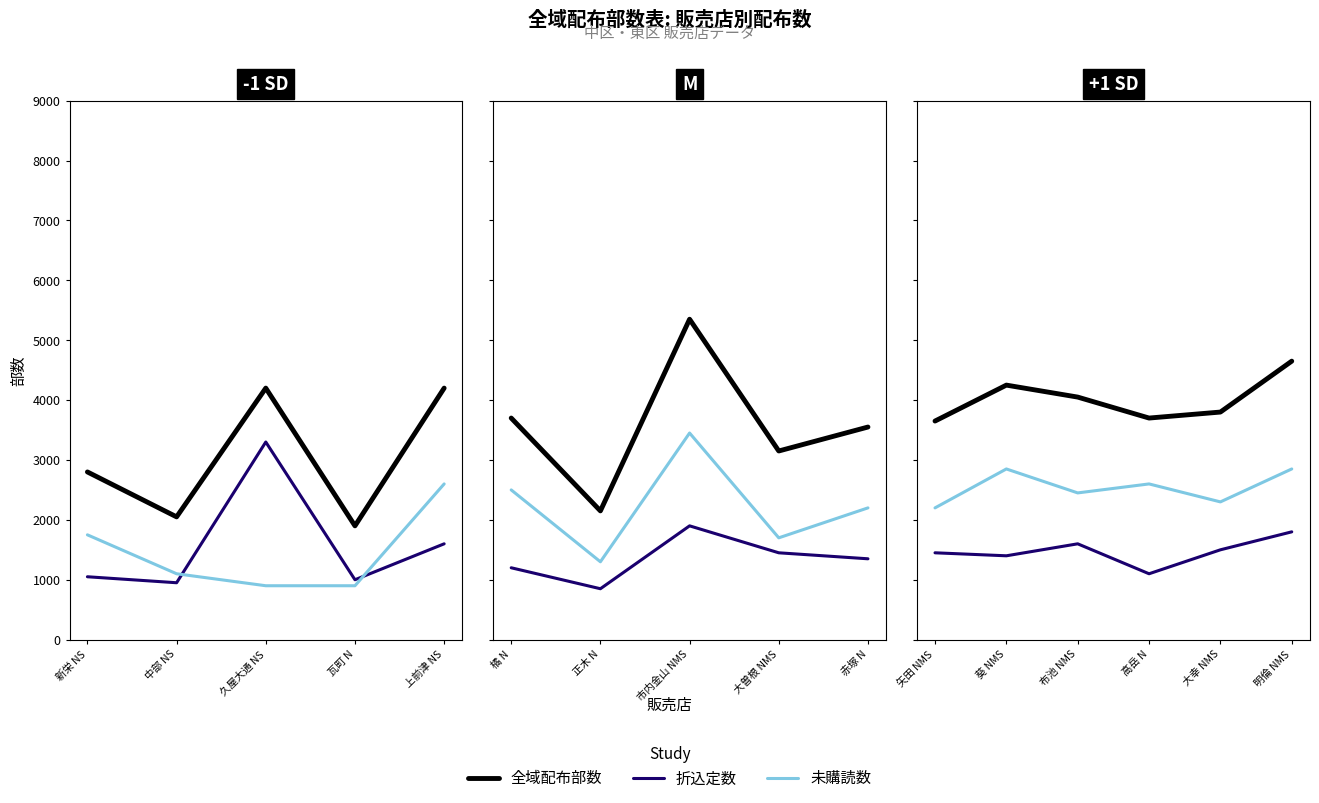

At which category does the chart reach its minimum across all series?

高岳 N